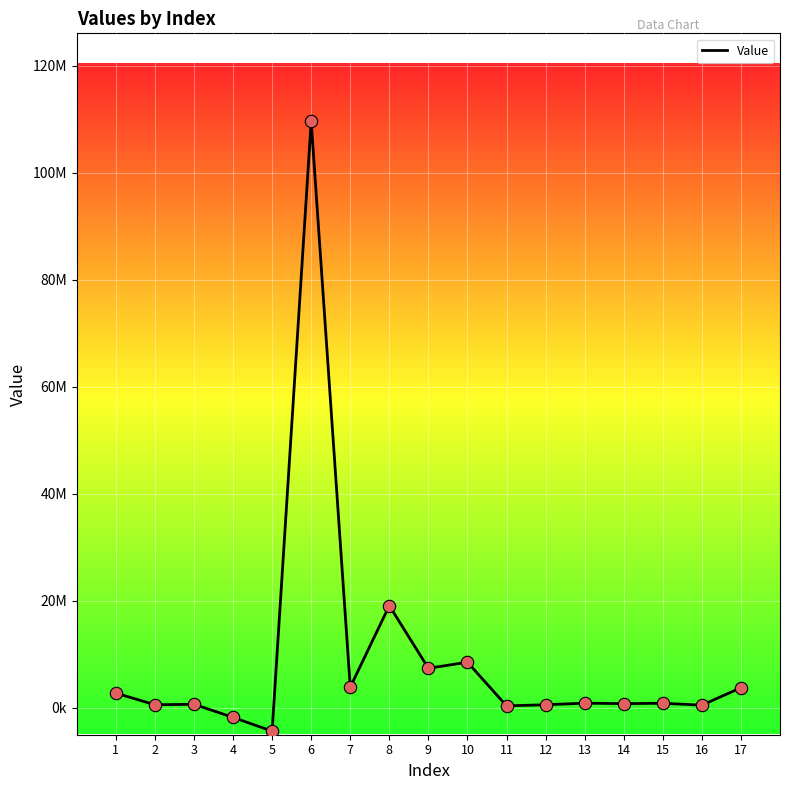

Does the chart have visible grid lines?

Yes